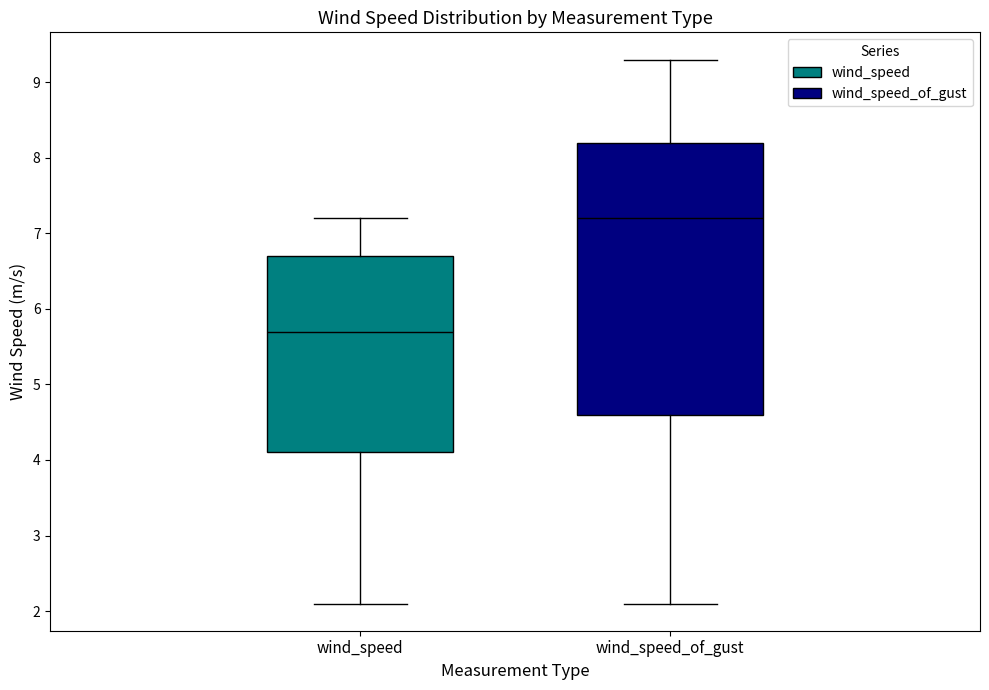

Where does the median line of the box for wind_speed_of_gust sit on the y-axis? The values are not printed on the chart, so give them approximately, as read against the axis.

7.2